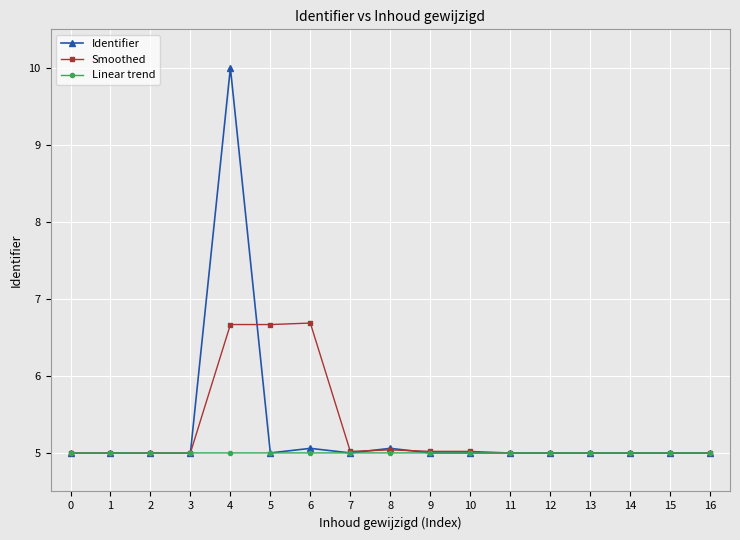

Which series has the largest range (max minus min)?

Identifier